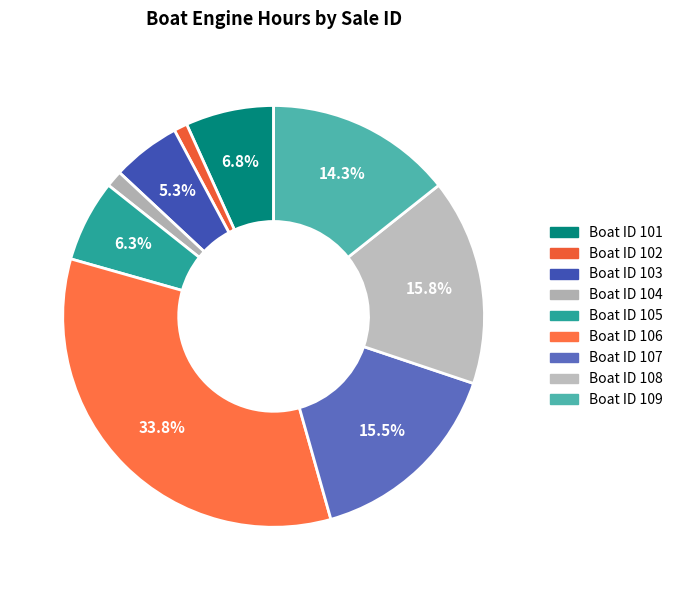

To the nearest percent, what is the difference between the largest and smallest slice percentages?

33%